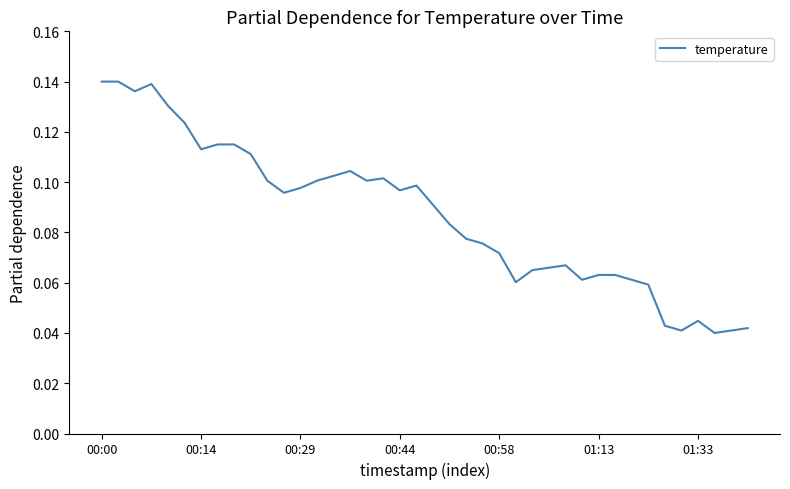

Does the chart display data point markers on the line(s)?

No